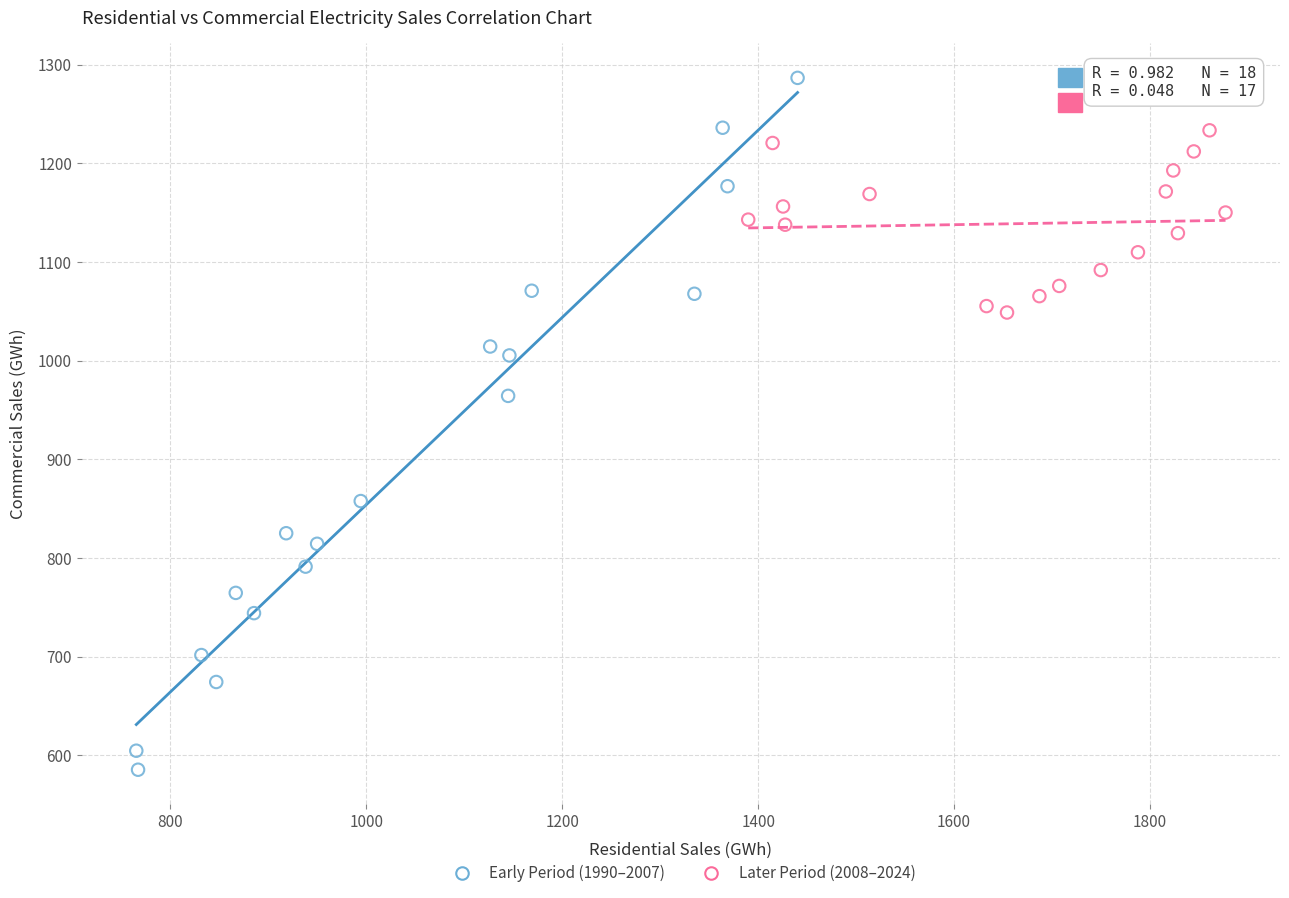

Which series has the widest spread of Y values?

Early Period (1990–2007)